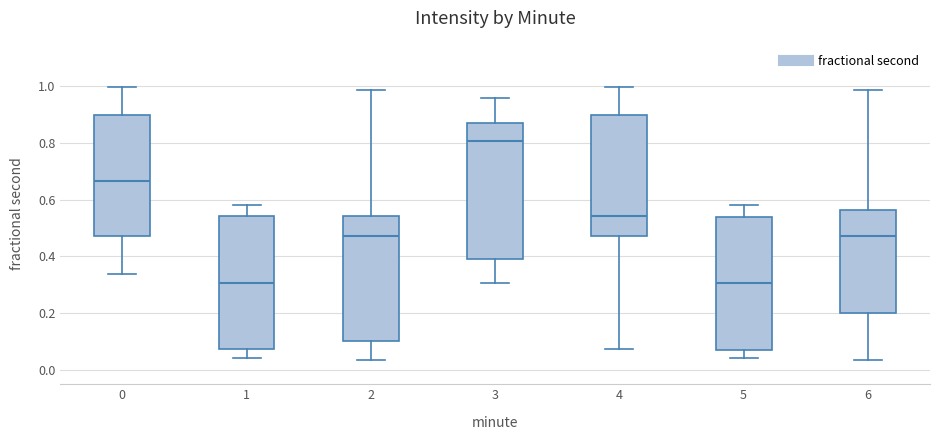

Where does the upper whisker of the box at x = 0 end on the y-axis? The values are not printed on the chart, so give them approximately, as read against the axis.

1.00